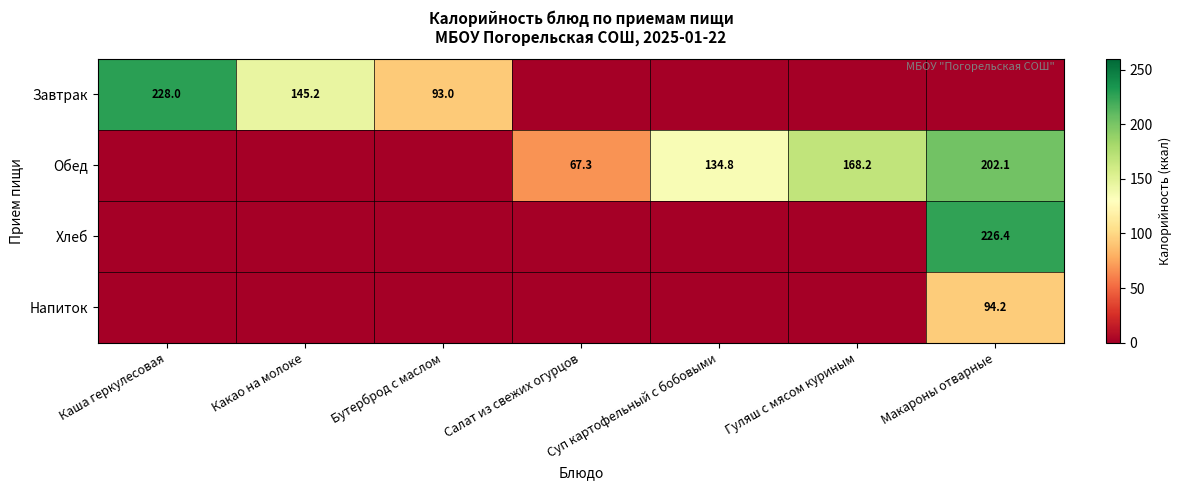

The Обед series shows 34.9 at Гуляш с мясом куриным. True or false?

False